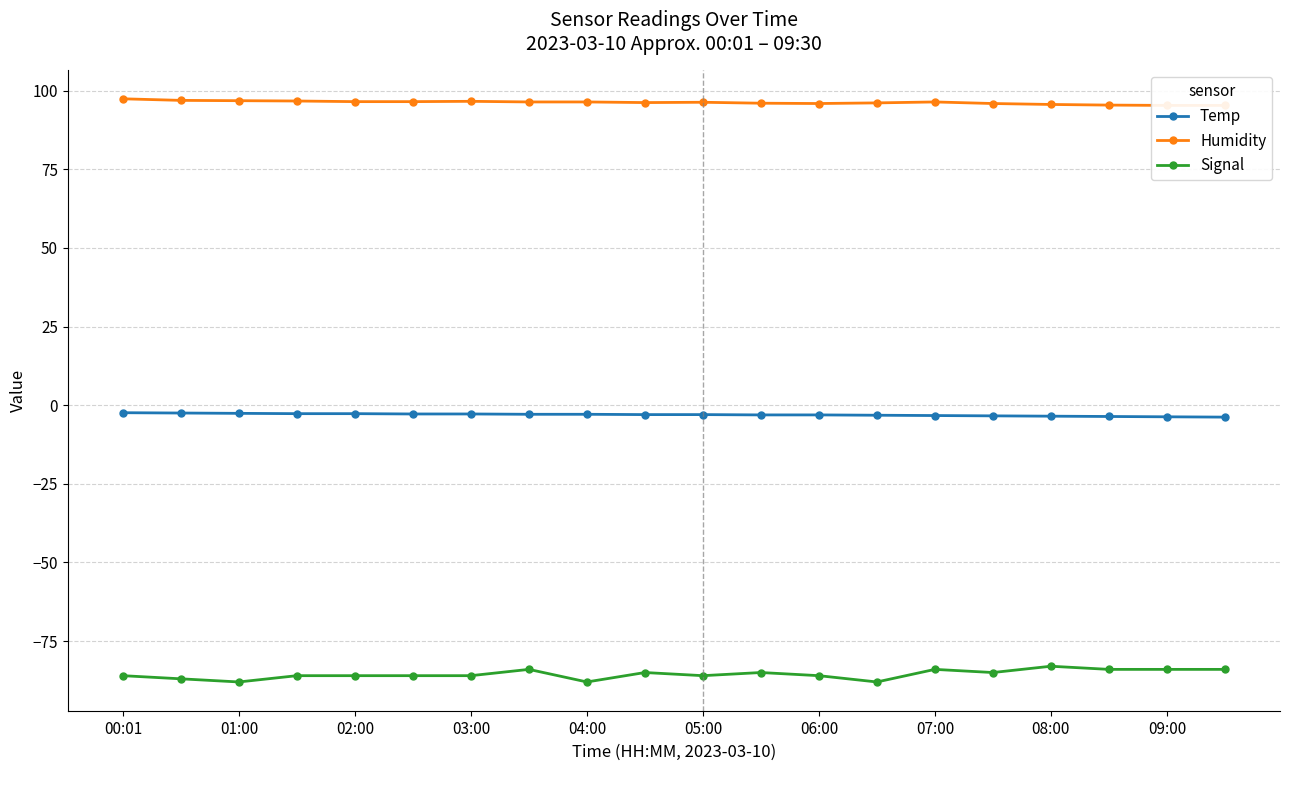

True or false: Signal has a value of -88.0 at 04:00.

True